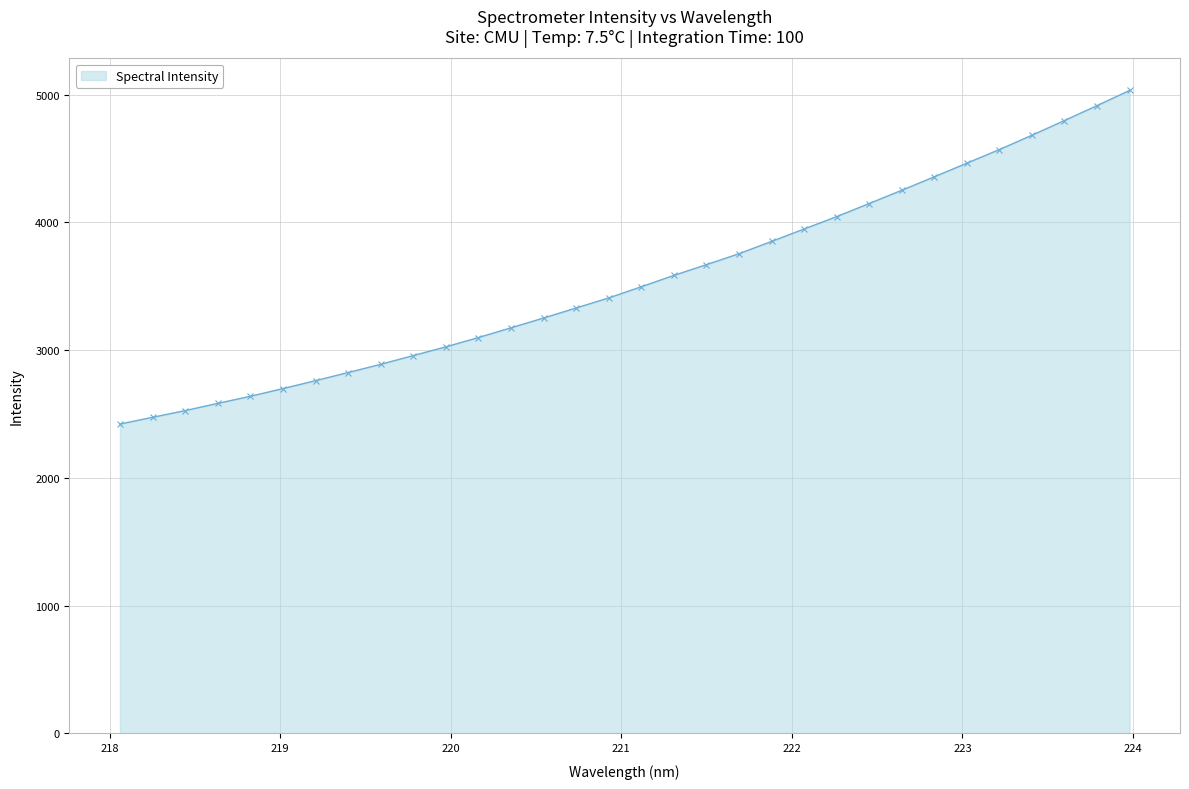

What is the value of the 15th point from the left?

3329.6